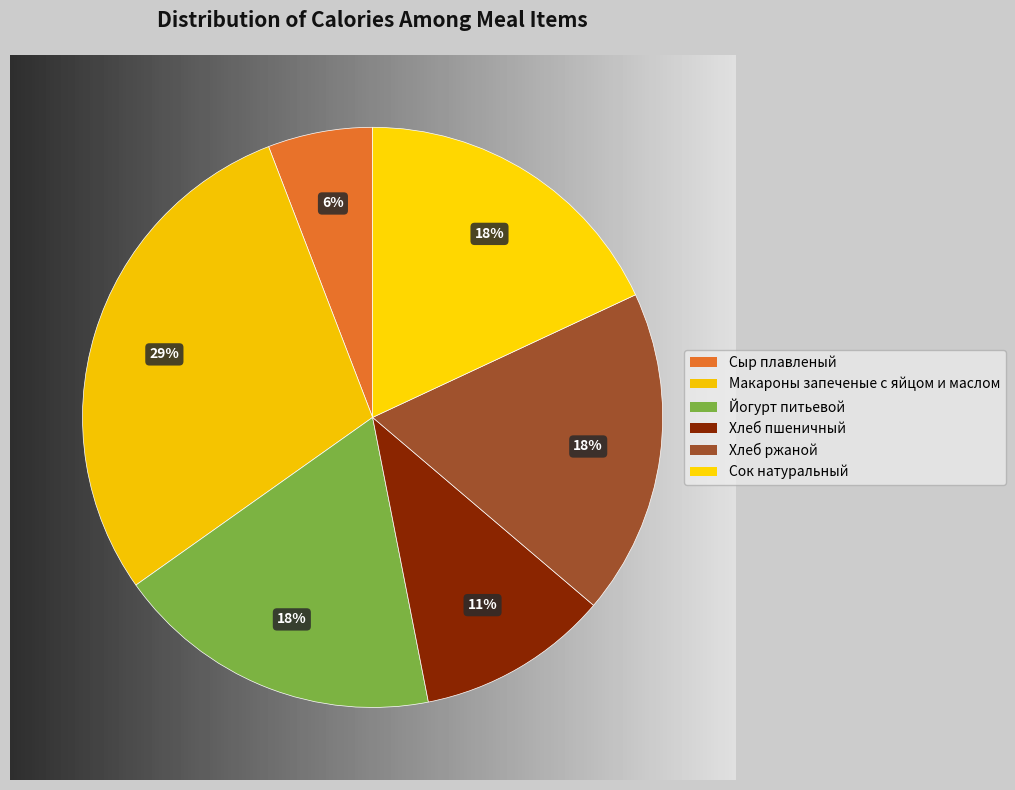

What is the ratio of the value at Йогурт питьевой to the value at Сок натуральный?

1.0